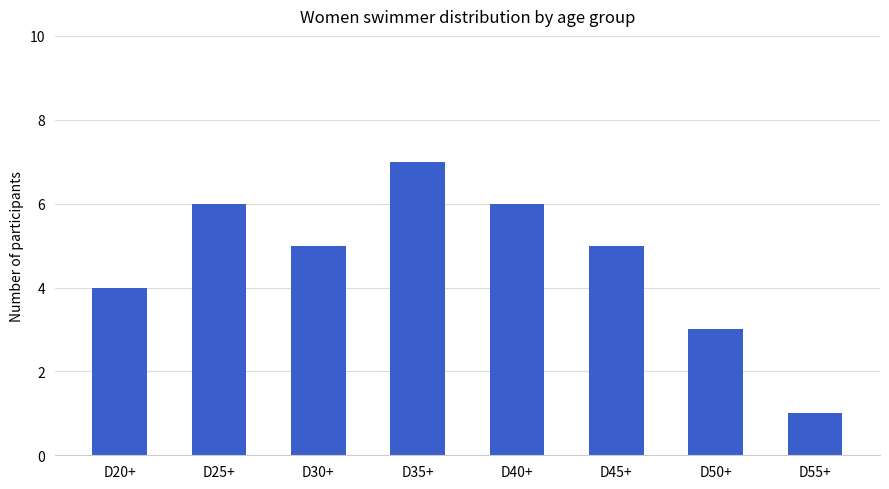

At which label does the data first exceed 5?

D25+